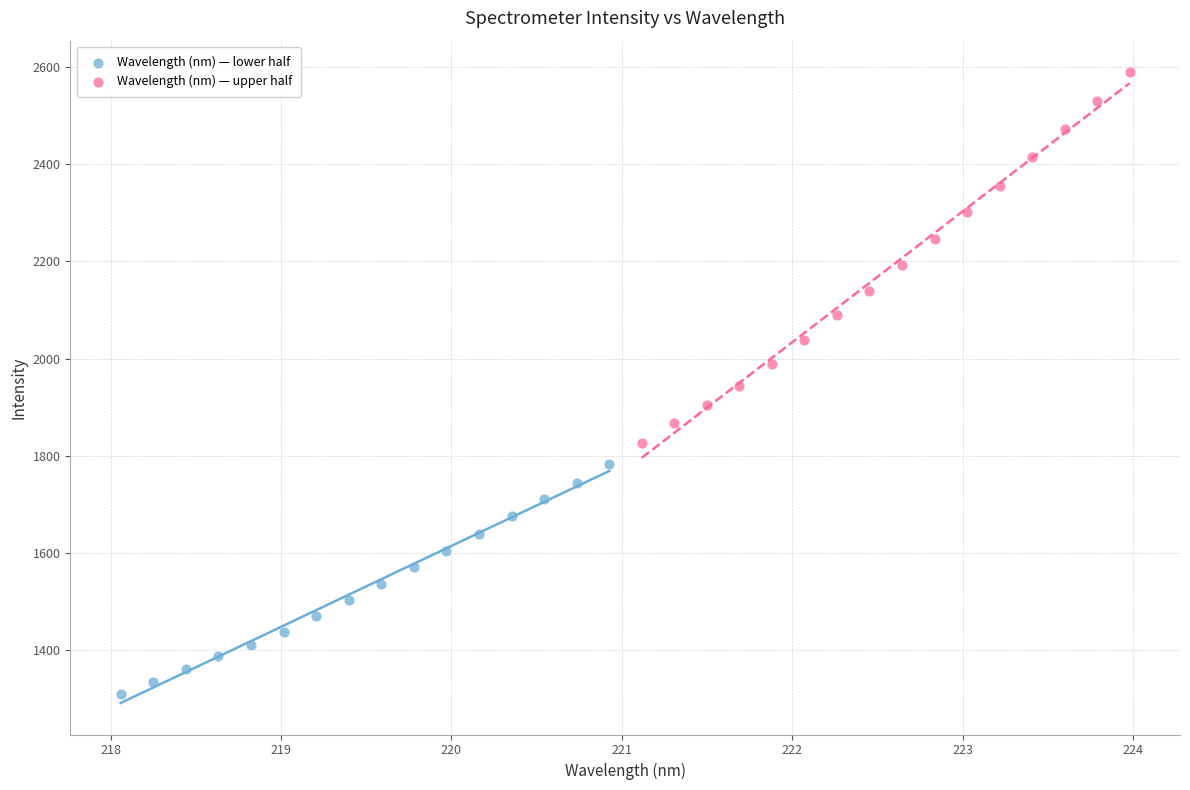

Which series reaches the maximum Y coordinate?

Wavelength (nm) — upper half